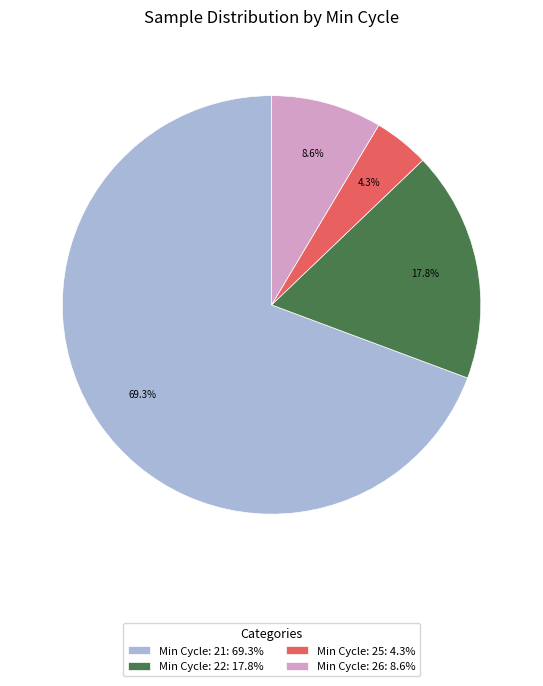

Approximately how many times larger is the value at Min Cycle: 21: 69.3% compared to Min Cycle: 25: 4.3%?

16.1